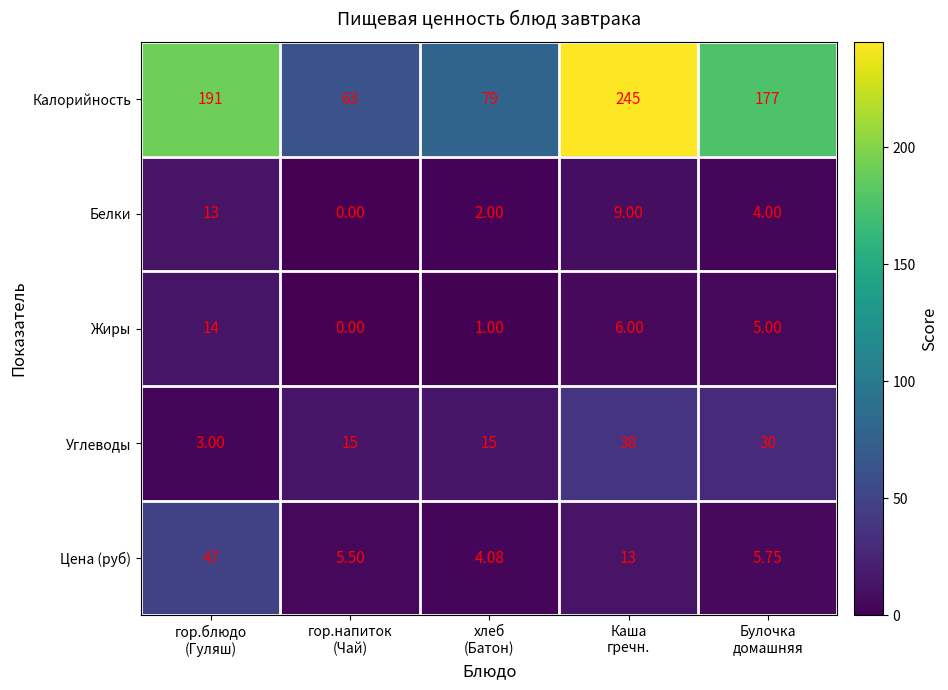

Between гор.блюдо
(Гуляш) and хлеб
(Батон), which series saw the biggest shift?

Калорийность